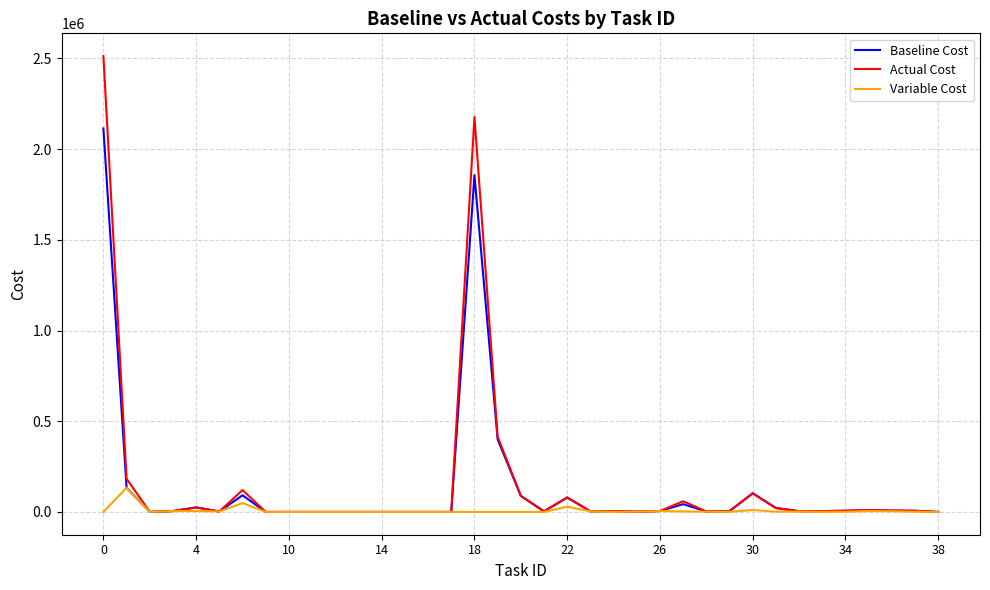

Rank the series by their maximum value, from lowest to highest.

Variable Cost, Baseline Cost, Actual Cost